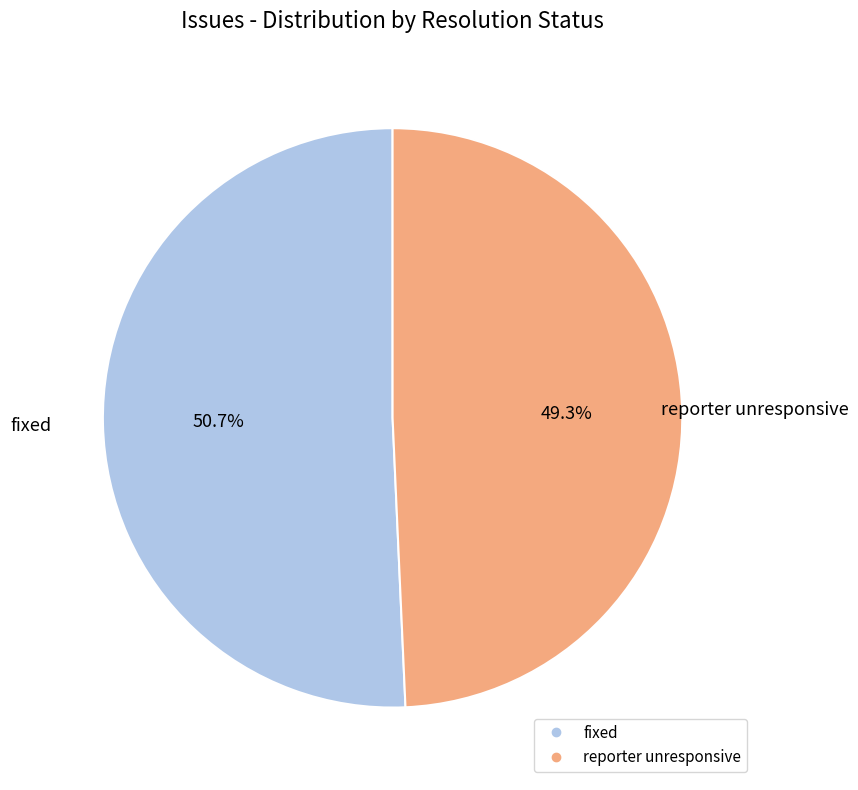

Is there any slice that represents more than half of the pie?

Yes